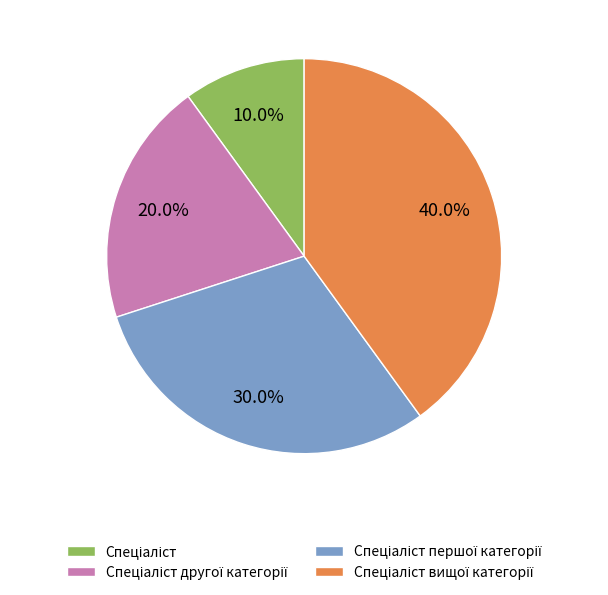

Does any single category account for the majority?

No